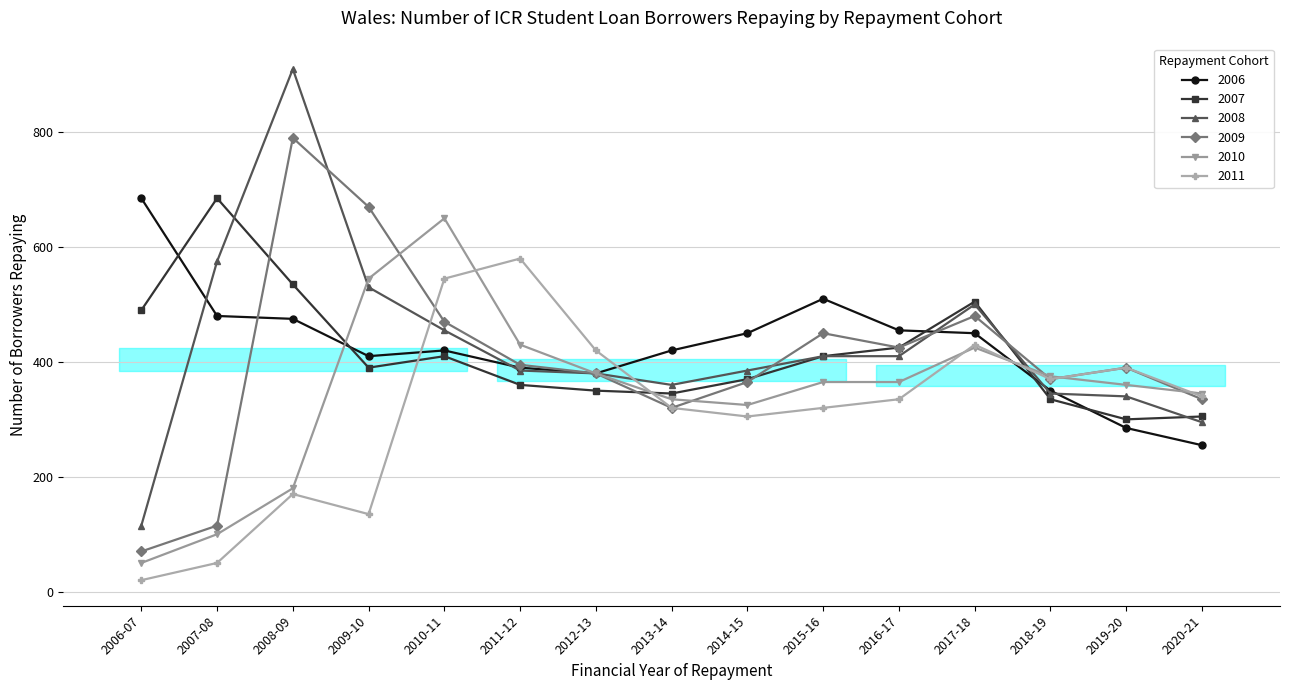

What is the difference between the highest and lowest values at 2016-17?

120